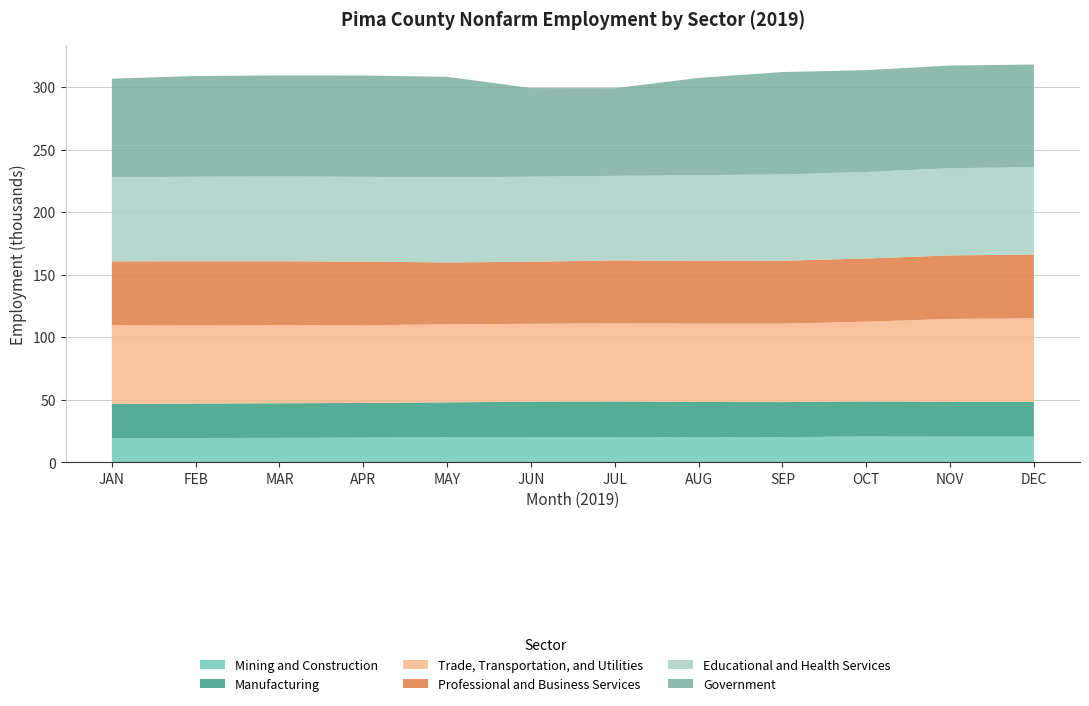

Reading left to right, extract all data points from this chart.

Mining and Construction: 19200	19400	19500	19700	20100	20200	20200	20000	20100	20600	20400	20400
Manufacturing: 27400	27500	27700	27700	27800	28200	28400	28200	28000	28000	27900	27900
Trade, Transportation, and Utilities: 63200	62500	62600	62200	62400	62300	62400	62600	62700	63800	66300	66800
Professional and Business Services: 50800	51300	50900	50800	49500	49600	50400	50100	50300	50500	50800	51000
Educational and Health Services: 67200	67600	67800	67800	68000	68000	67600	68700	69000	69200	69700	69900
Government: 78900	80500	80800	81000	80400	70900	70100	77700	81900	81400	82100	82000